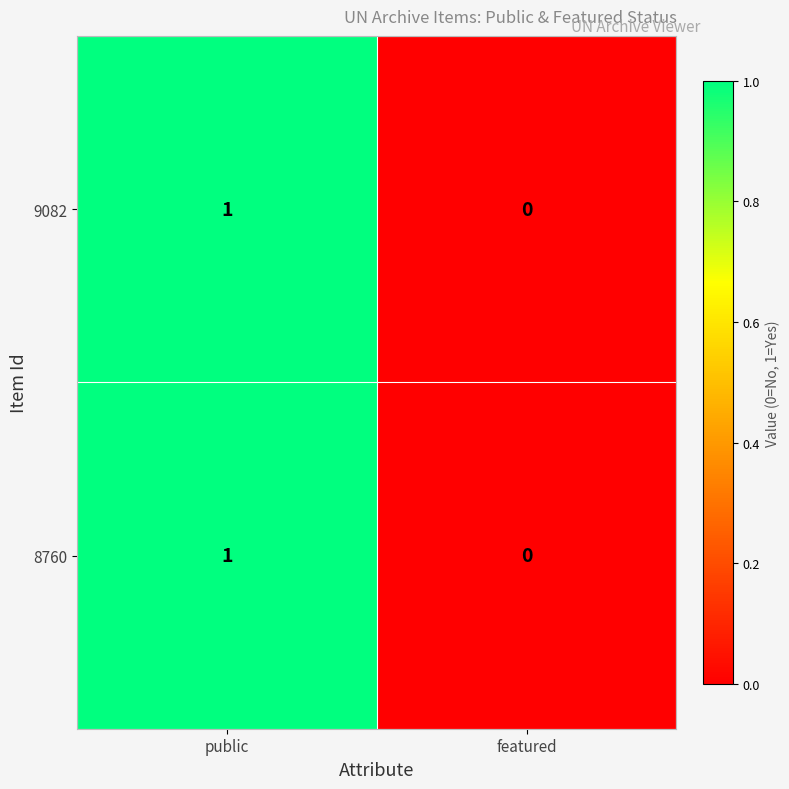

Is it true that 9082 equals 0 at featured?

True